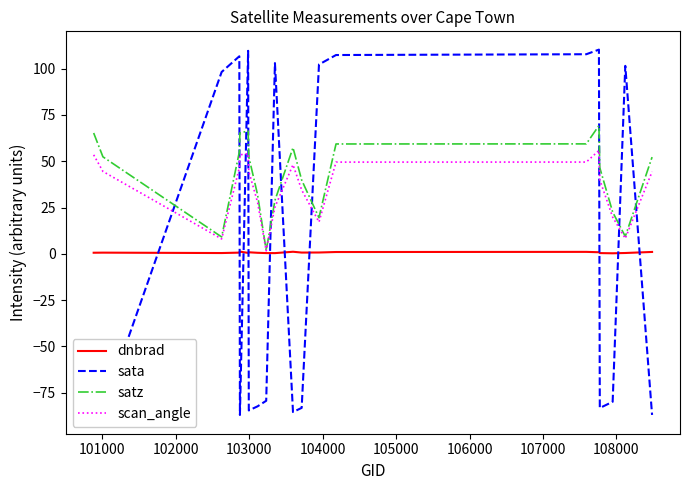

How many data points does each series have?

20